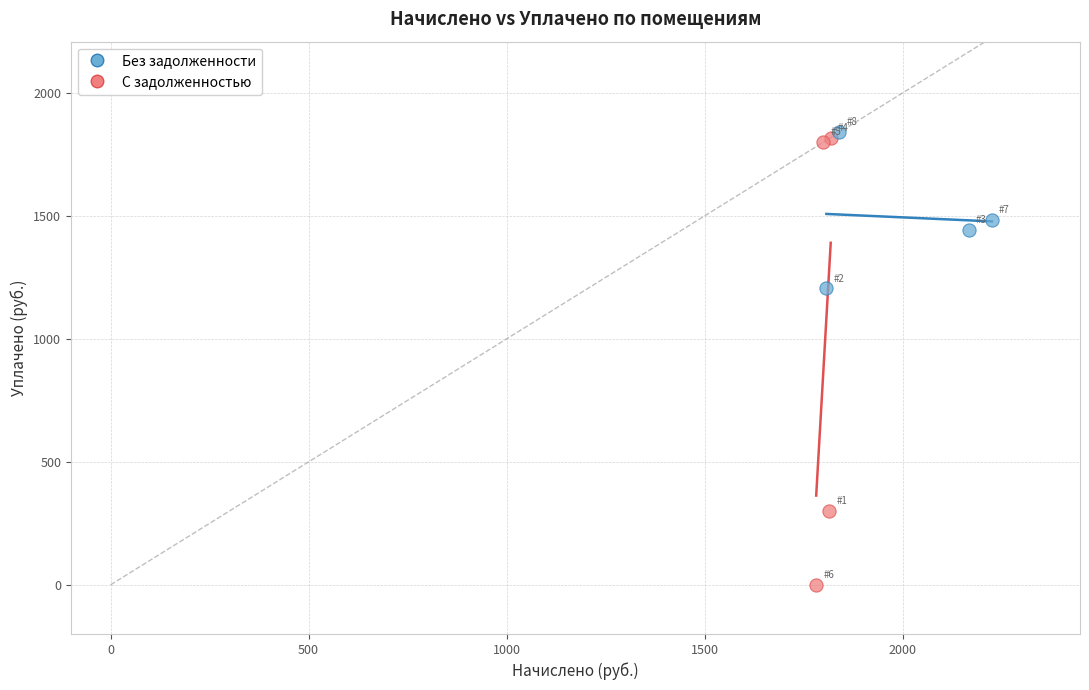

Which series has the largest Y range (max minus min)?

С задолженностью